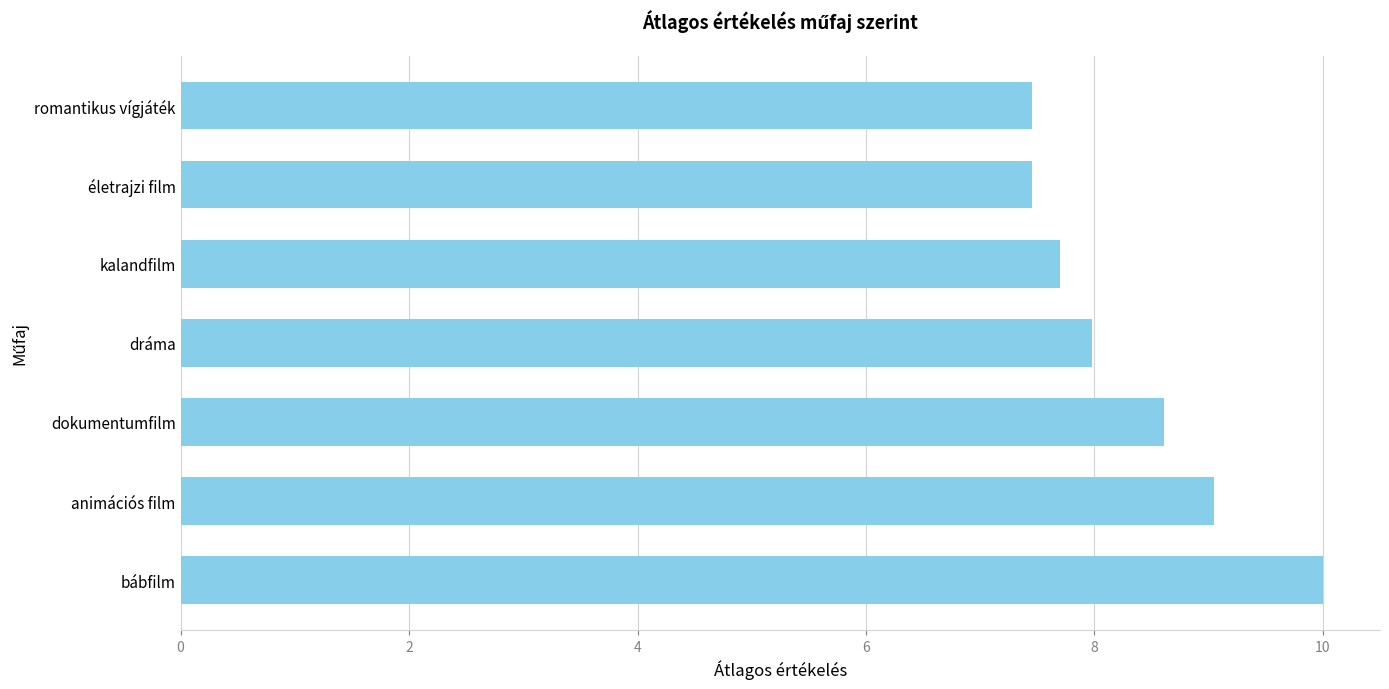

At which label is the value closest to 8?

dráma